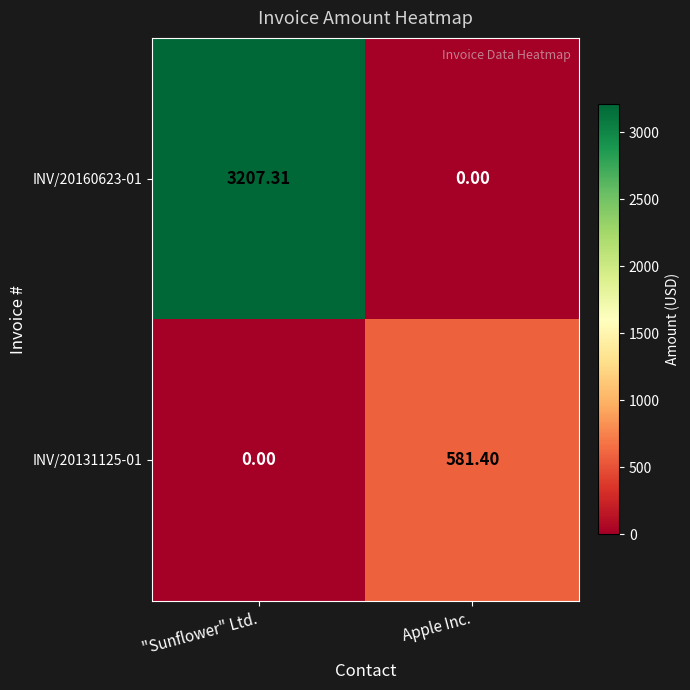

Is the value of INV/20160623-01 at Apple Inc. greater than the value of INV/20131125-01 at Apple Inc.?

No